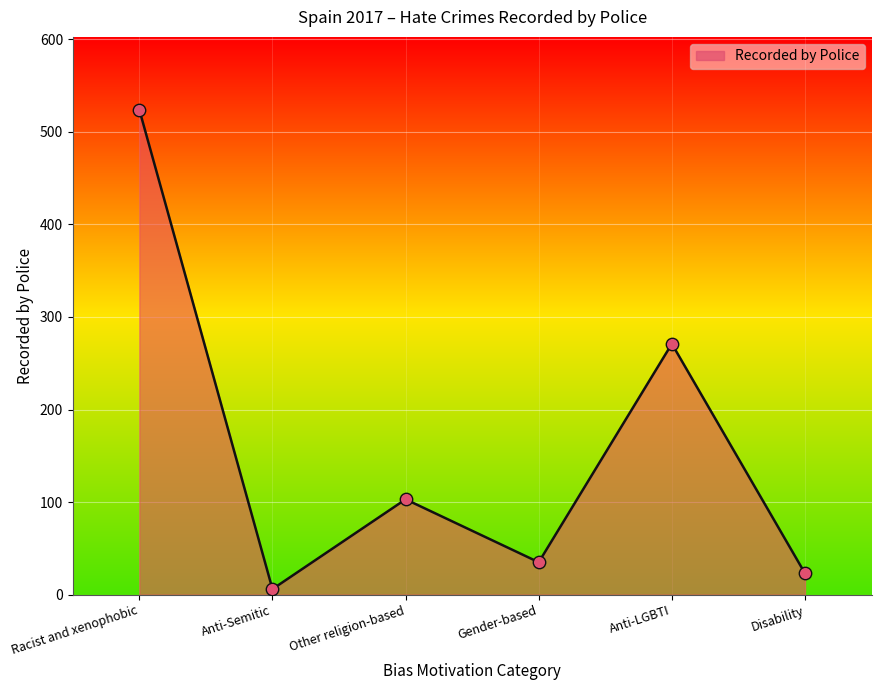

What is the change in value from Racist and xenophobic to Anti-LGBTI?

-253